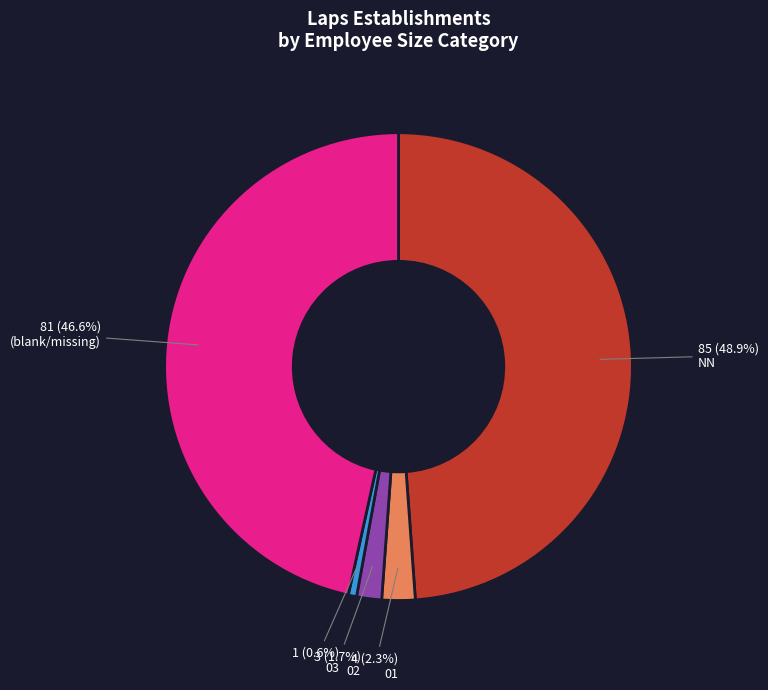

Is there a majority slice in this chart?

No